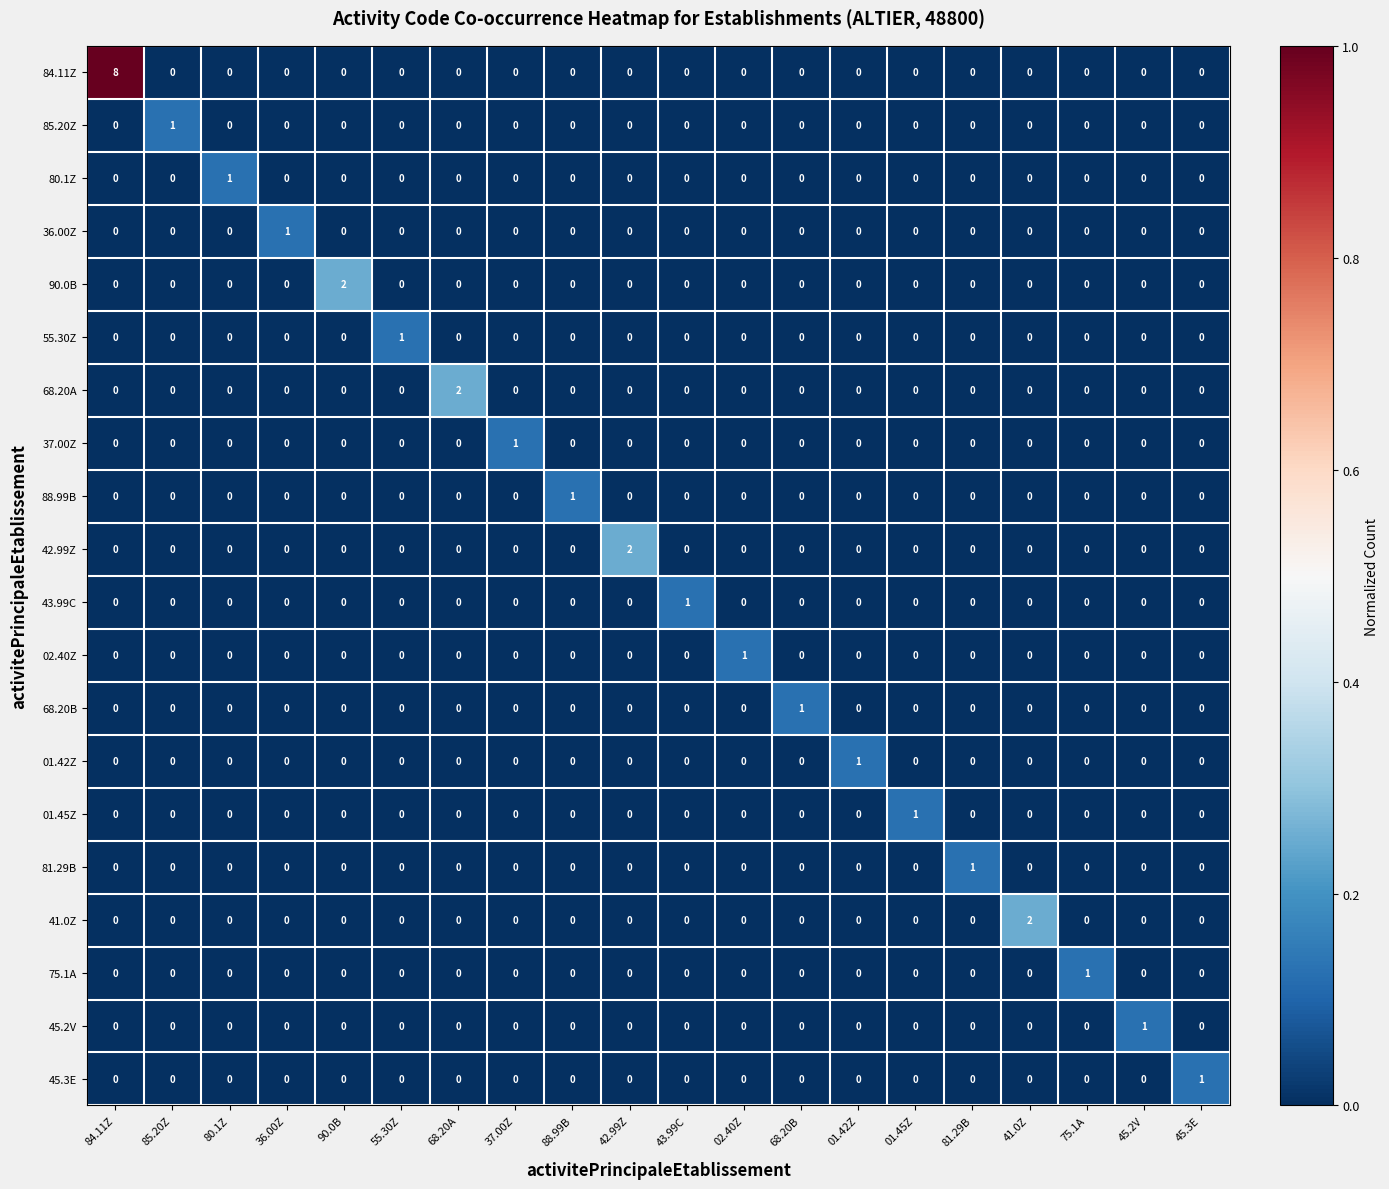

What is the sum of the 84.11Z values at 84.11Z and 02.40Z?

8